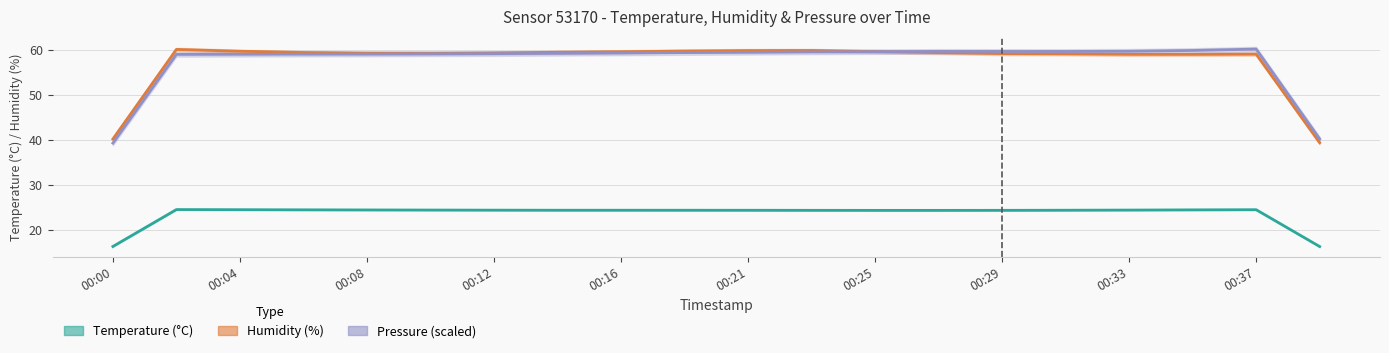

Which series has the largest total across all categories?

Humidity (%)